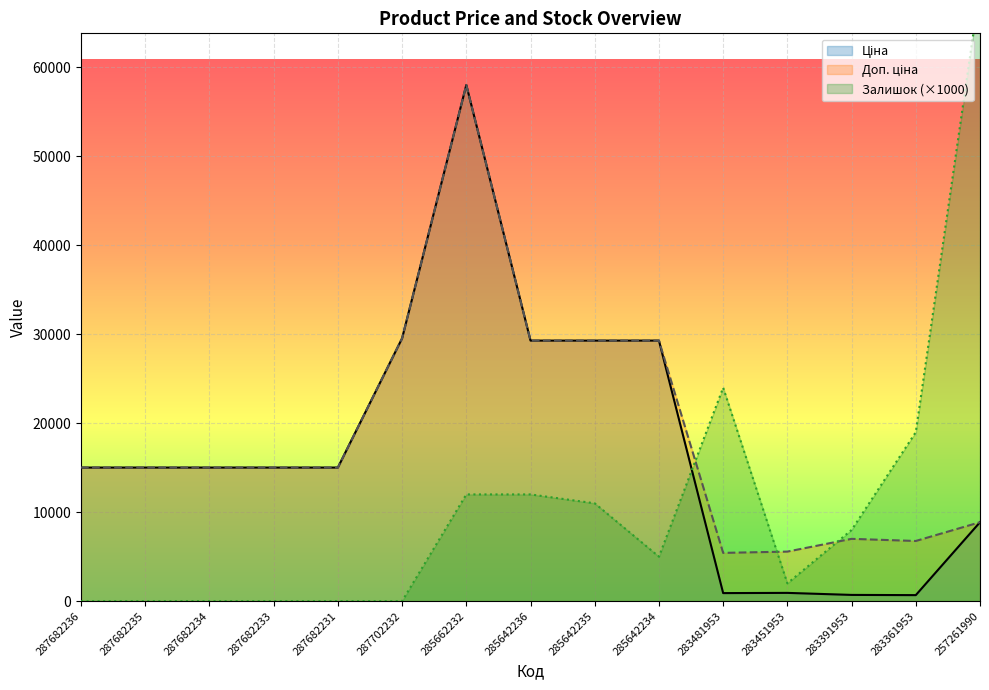

Reading left to right, transcribe all the data shown in this chart.

Ціна: 15019.2	15019.2	15019.2	15019.2	15019.2	29548.9	58037.0	29294.9	29294.9	29294.9	904.3	928.3	700.4	676.4	8874.6
Доп. ціна: 15019.2	15019.2	15019.2	15019.2	15019.2	29548.9	58037.0	29294.9	29294.9	29294.9	5425.9	5569.9	7004.3	6764.4	8874.6
Залишок: 0.0	0.0	0.0	0.0	0.0	0.0	12000.0	12000.0	11000.0	5000.0	24000.0	2000.0	8000.0	19000.0	69000.0